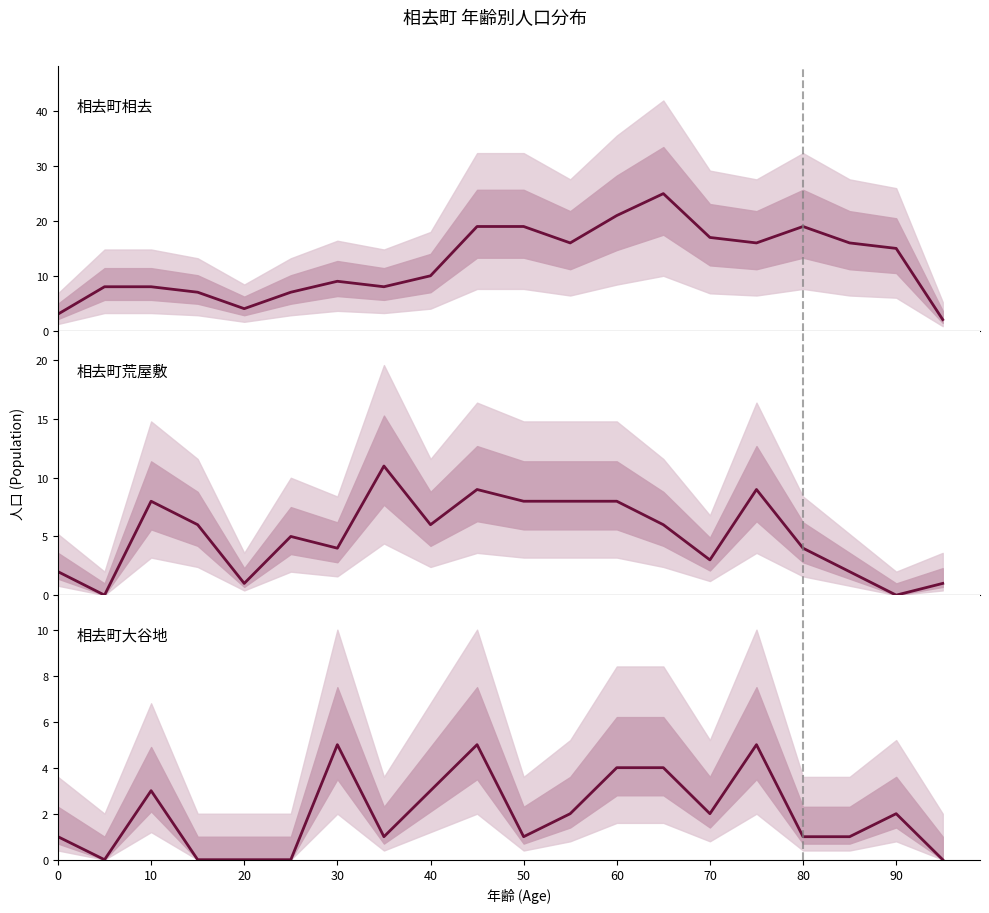

How many series are shown in this chart?

3